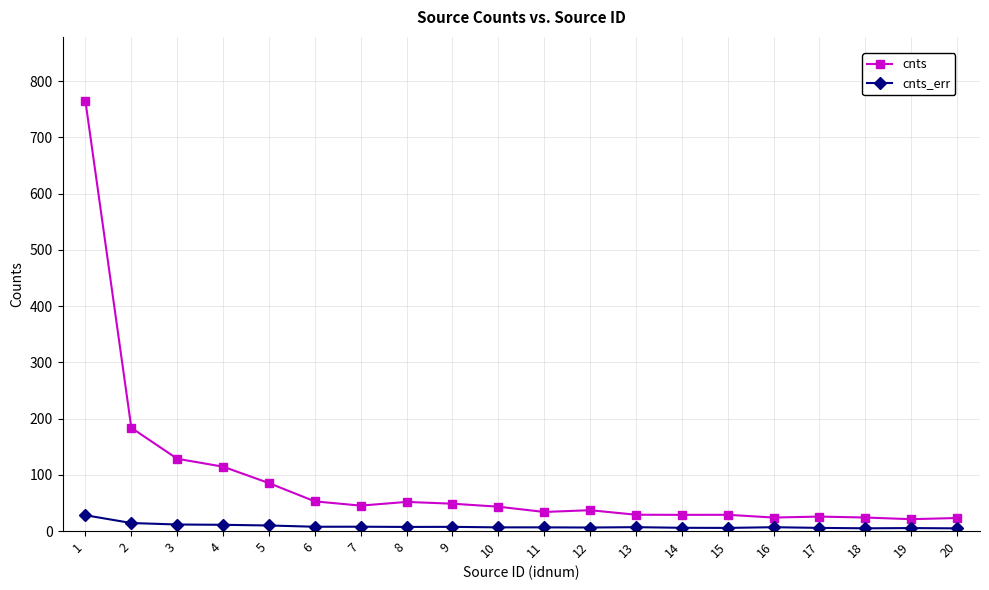

True or false: cnts_err has more than 1 interior local peaks.

True